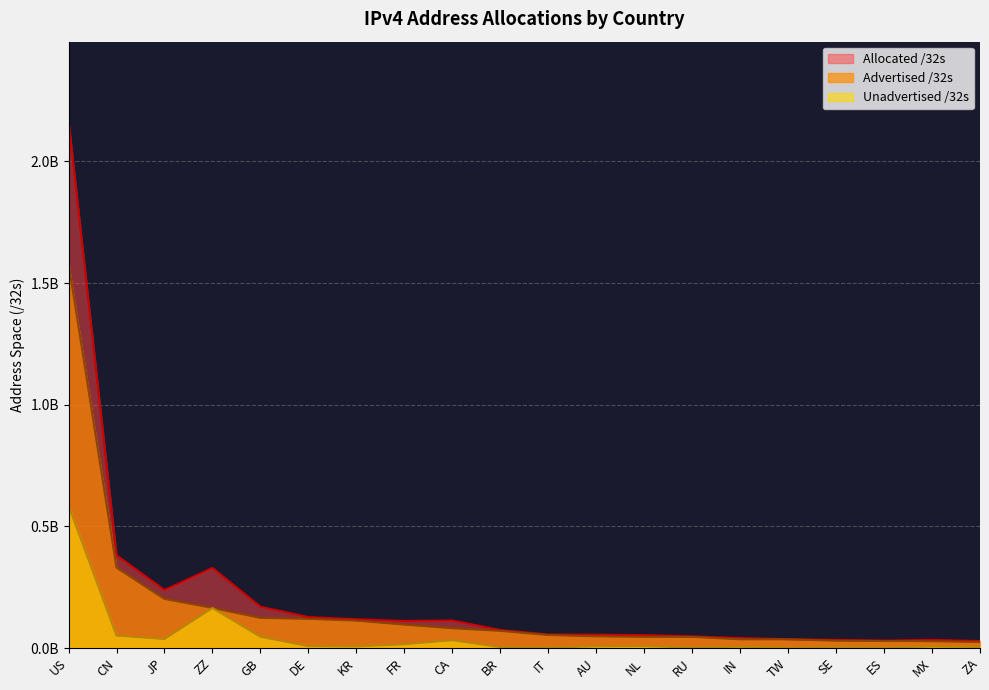

The value of Allocated /32s at US is 3.2. True or false?

False